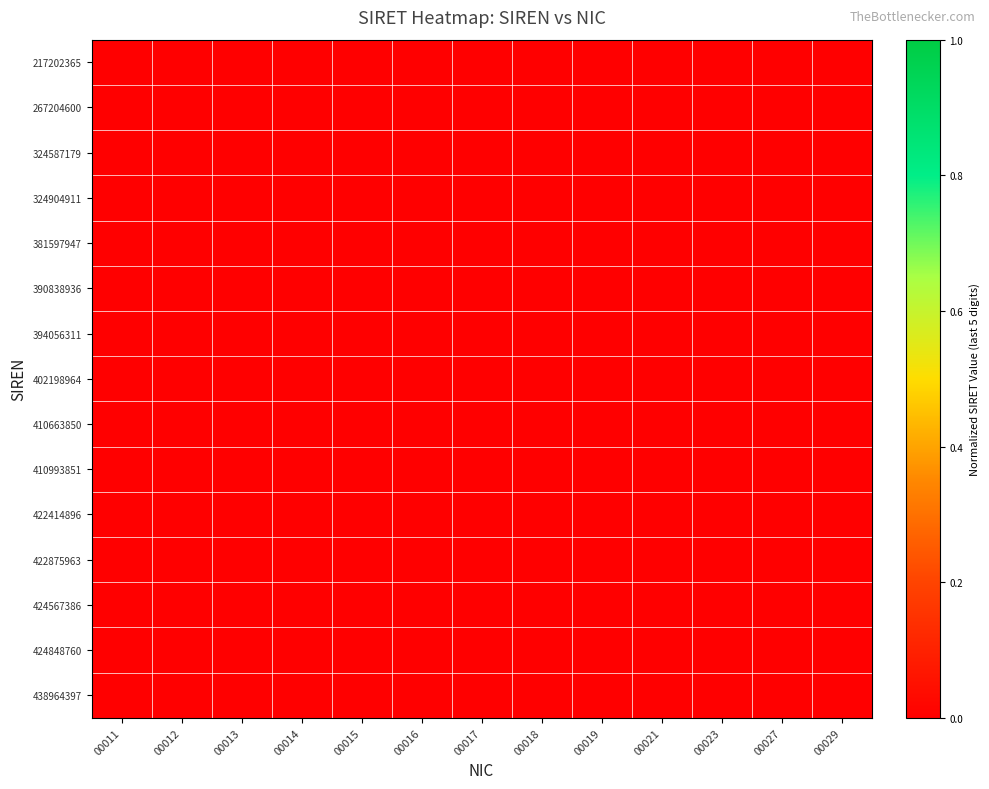

Between 00019 and 00029, which is larger?

00029